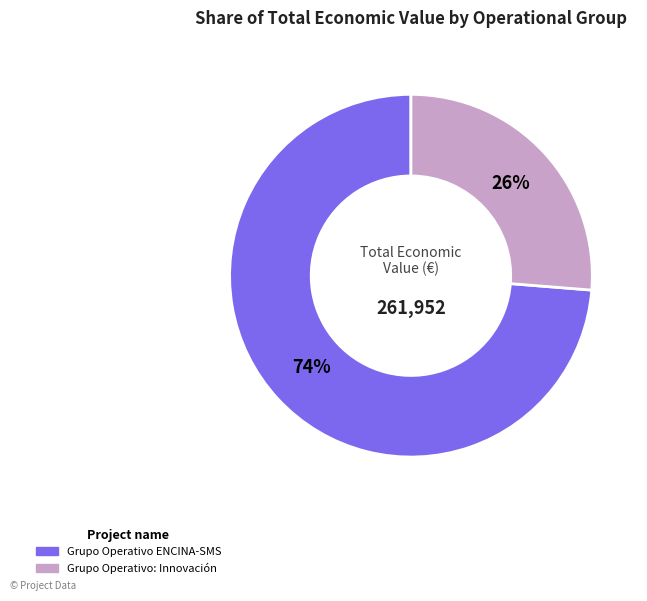

Rank the categories by value from highest to lowest.

Grupo Operativo ENCINA-SMS, Grupo Operativo: Innovación